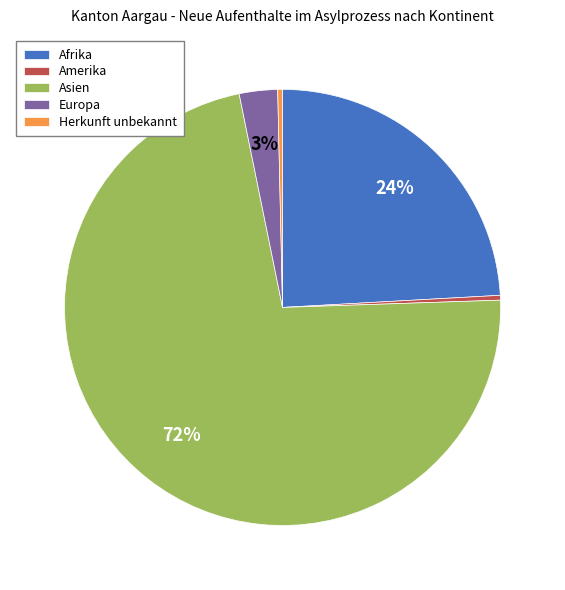

What percentage is the Afrika slice, to the nearest percent?

24%